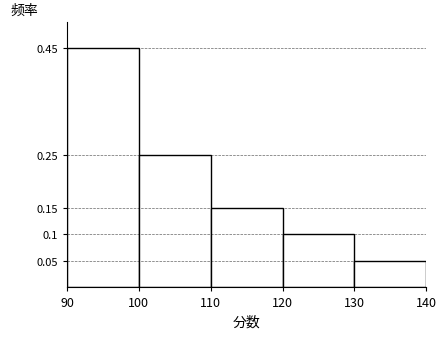

Over which range of the x-axis is the bar tallest?

90 to 100